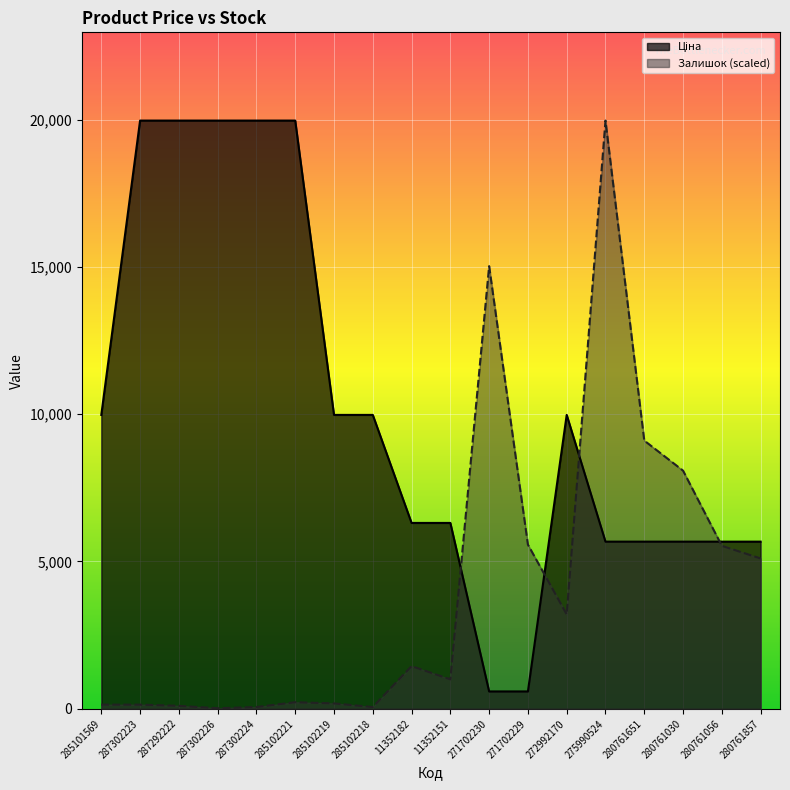

Reading left to right, what are all the values shown in this chart?

Ціна: 9975.0	19964.2	19964.2	19964.2	19964.2	19964.2	9975.0	9975.0	6308.8	6308.8	589.9	589.9	9975.0	5673.8	5673.8	5673.8	5673.8	5673.8
Залишок: 142.9	142.9	102.1	20.4	61.2	224.5	183.7	61.2	1449.3	1000.2	15024.2	5572.8	3204.9	19964.2	9104.3	8083.7	5532.0	5103.3